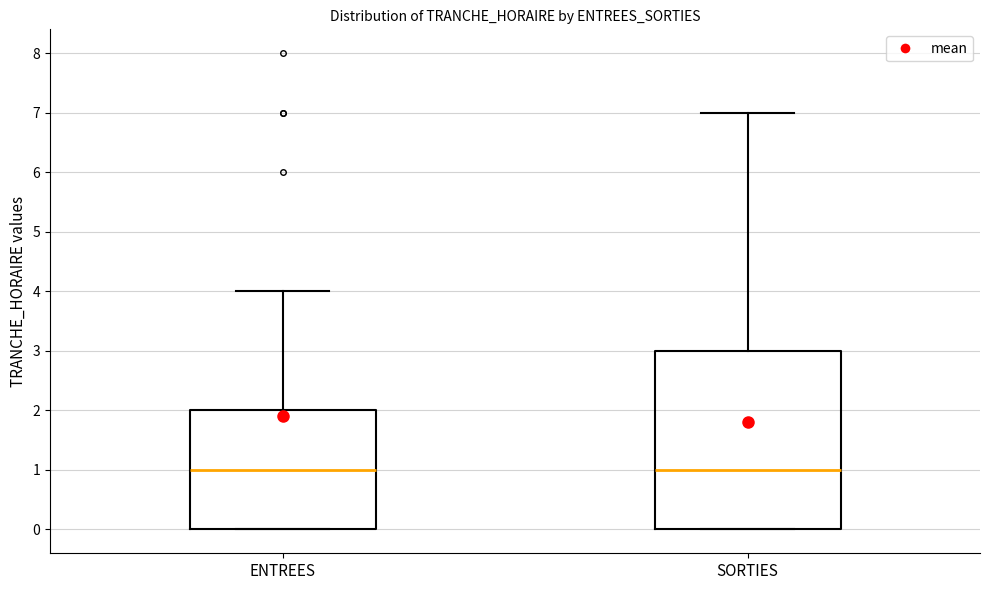

Which box is the tallest, from its lower edge to its upper edge?

SORTIES